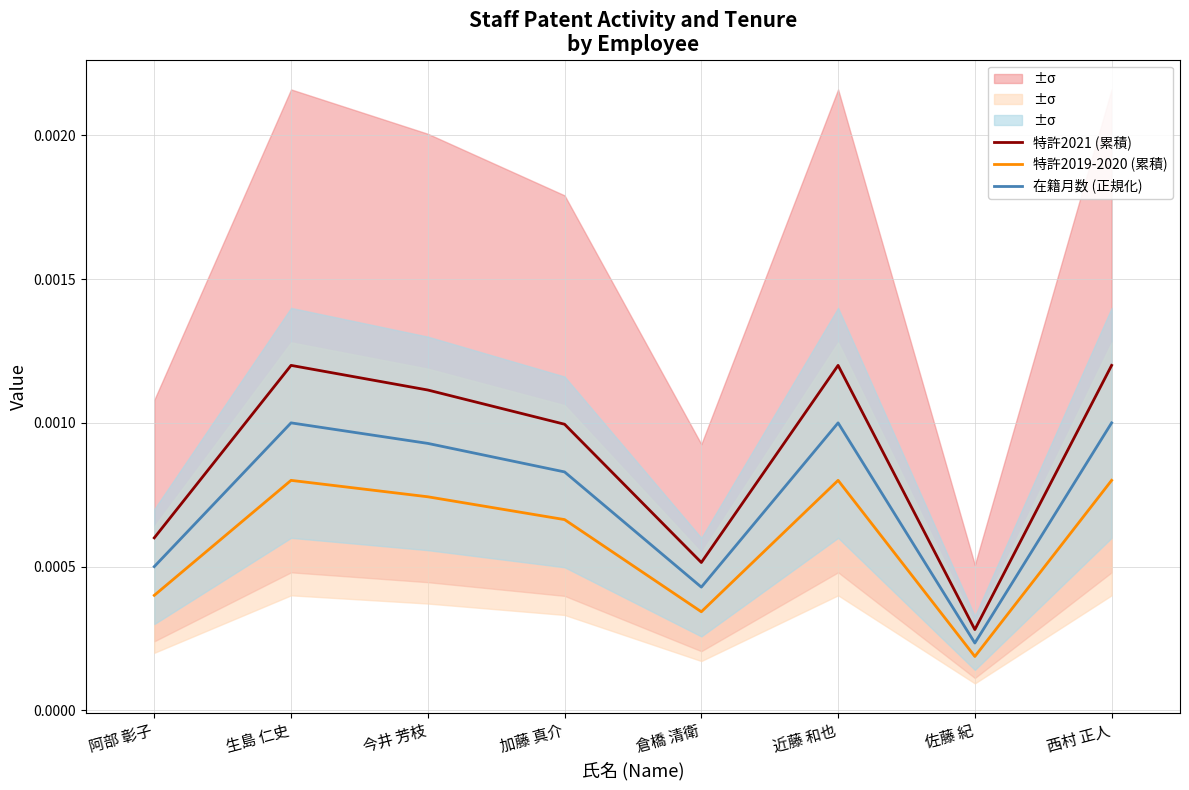

Which series has the widest spread of values?

特許2021 (累積)